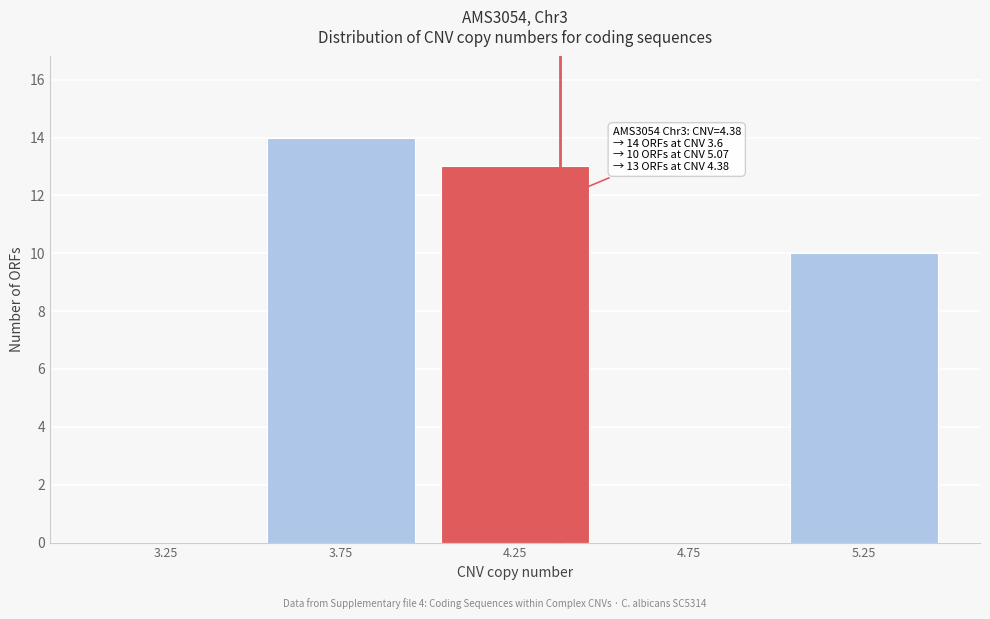

Which range on the x-axis has the tallest bar?

3.5 to 4.0